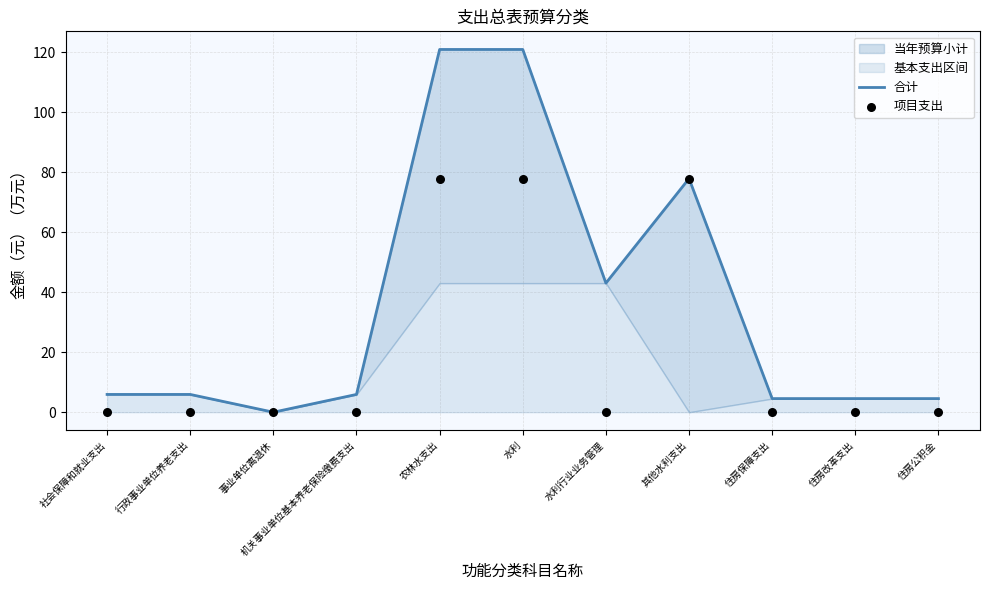

What is the total value across all series at 住房公积金?

4.5